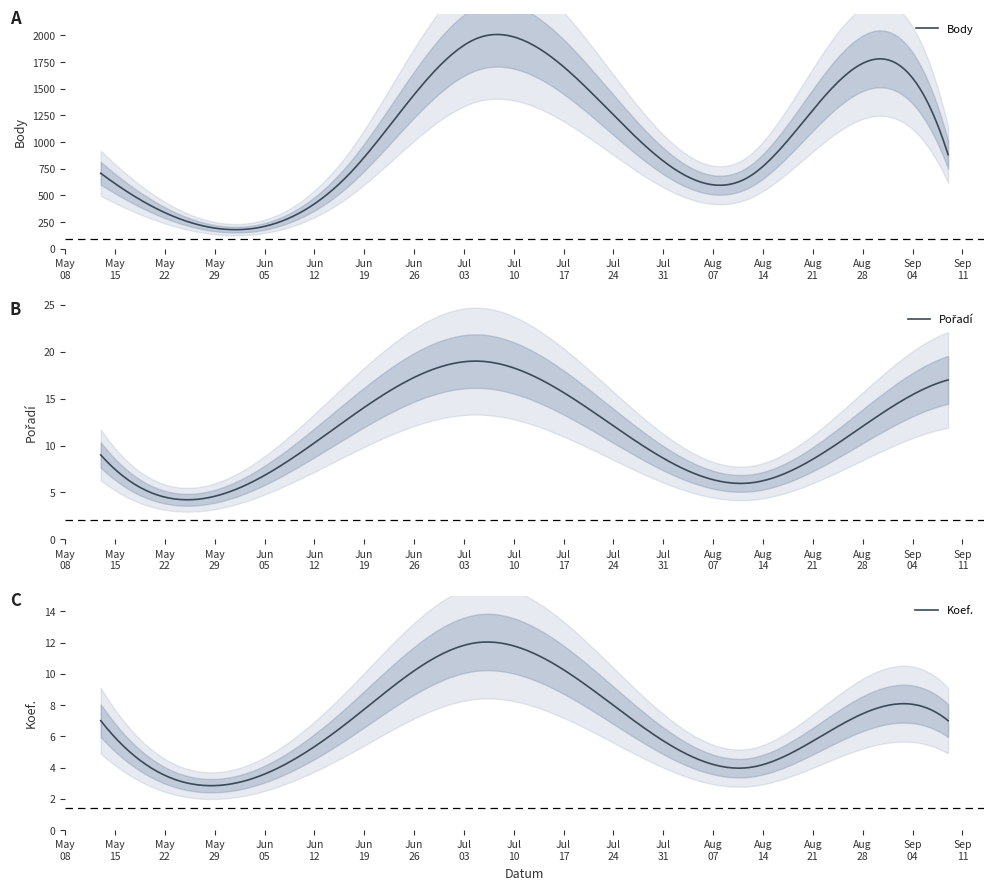

The Body series shows 2177 at 2023-08-26. True or false?

False